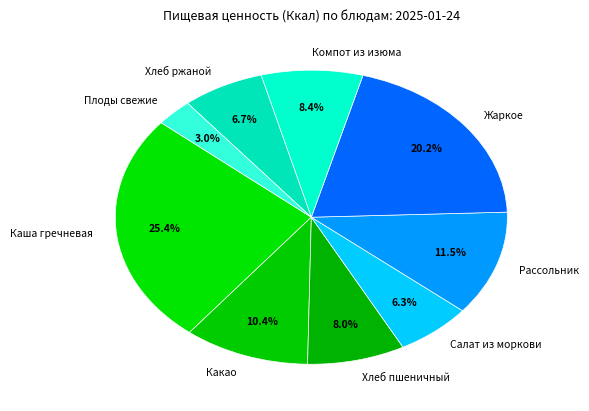

Does any single category account for the majority?

No